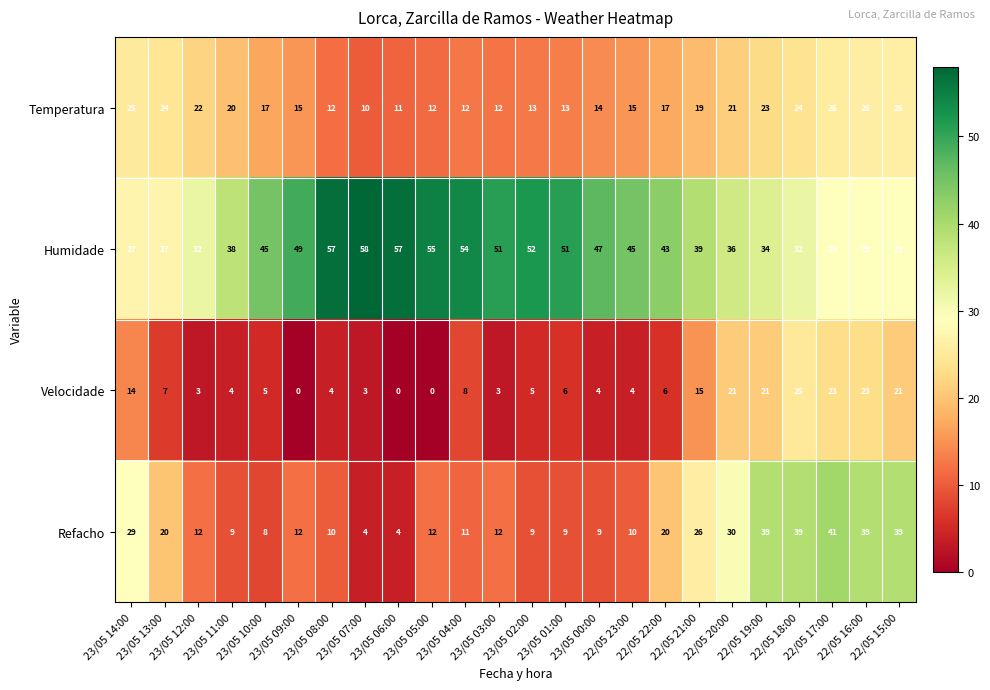

How many distinct data groups are displayed?

4